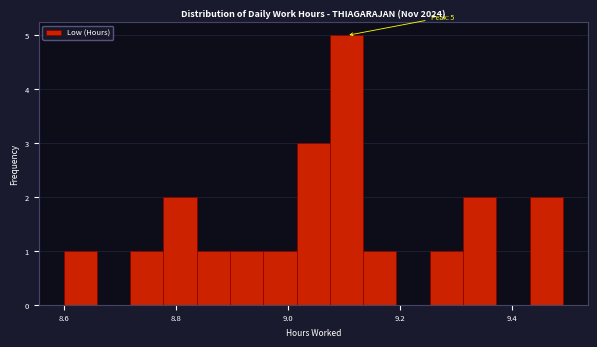

Around what value on the x-axis is the tallest bar? Give the approximate position of its centre, as read against the axis.

9.10